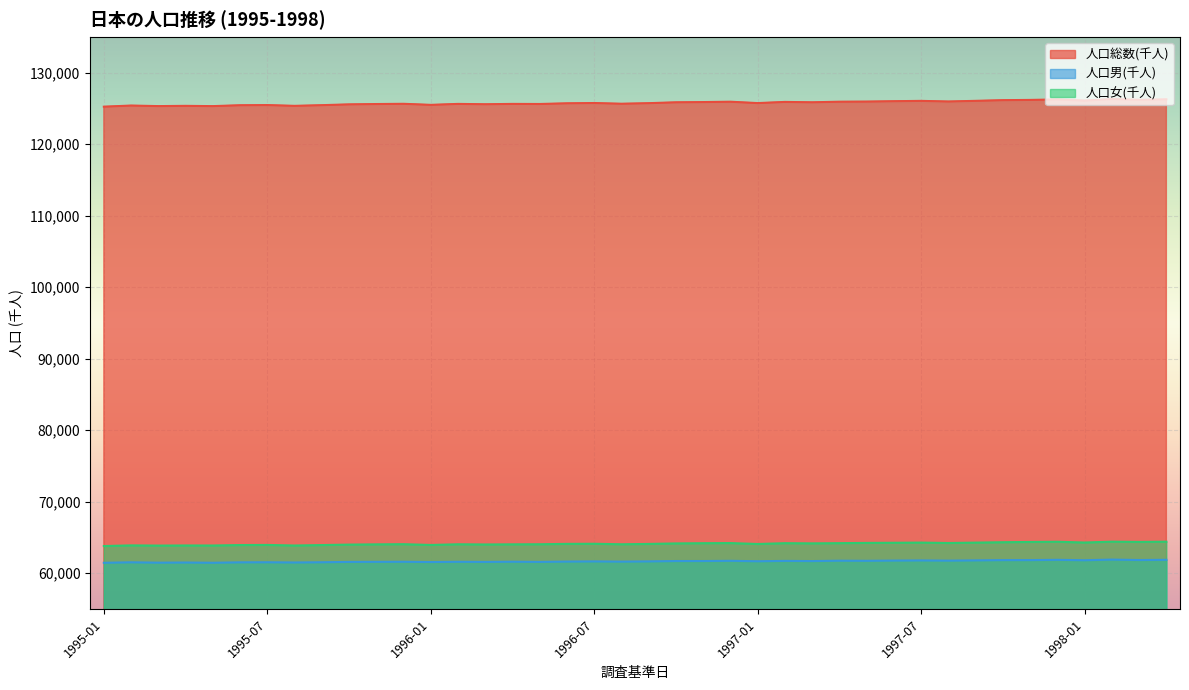

What is the difference between the 人口総数(千人) values at 1997-12 and 1997-08?

286